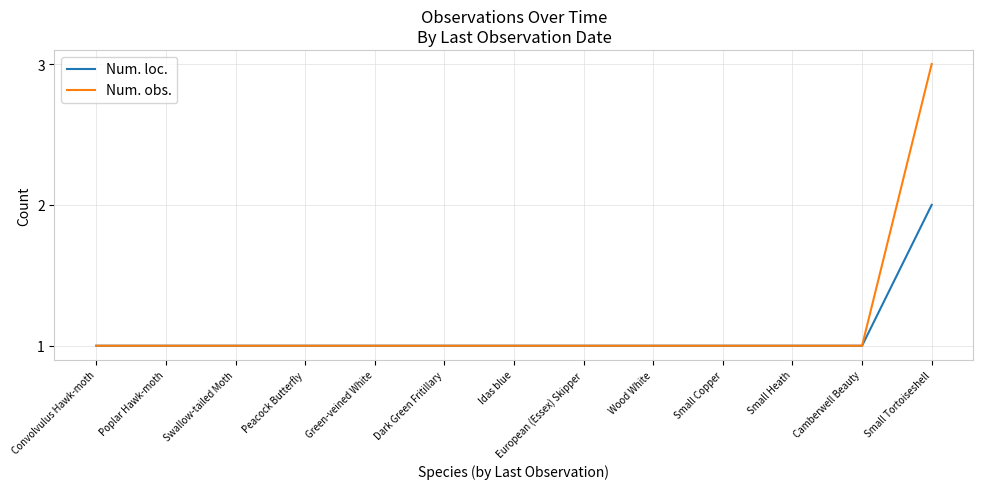

What is the approximate value of Num. obs. at Poplar Hawk-moth?

1